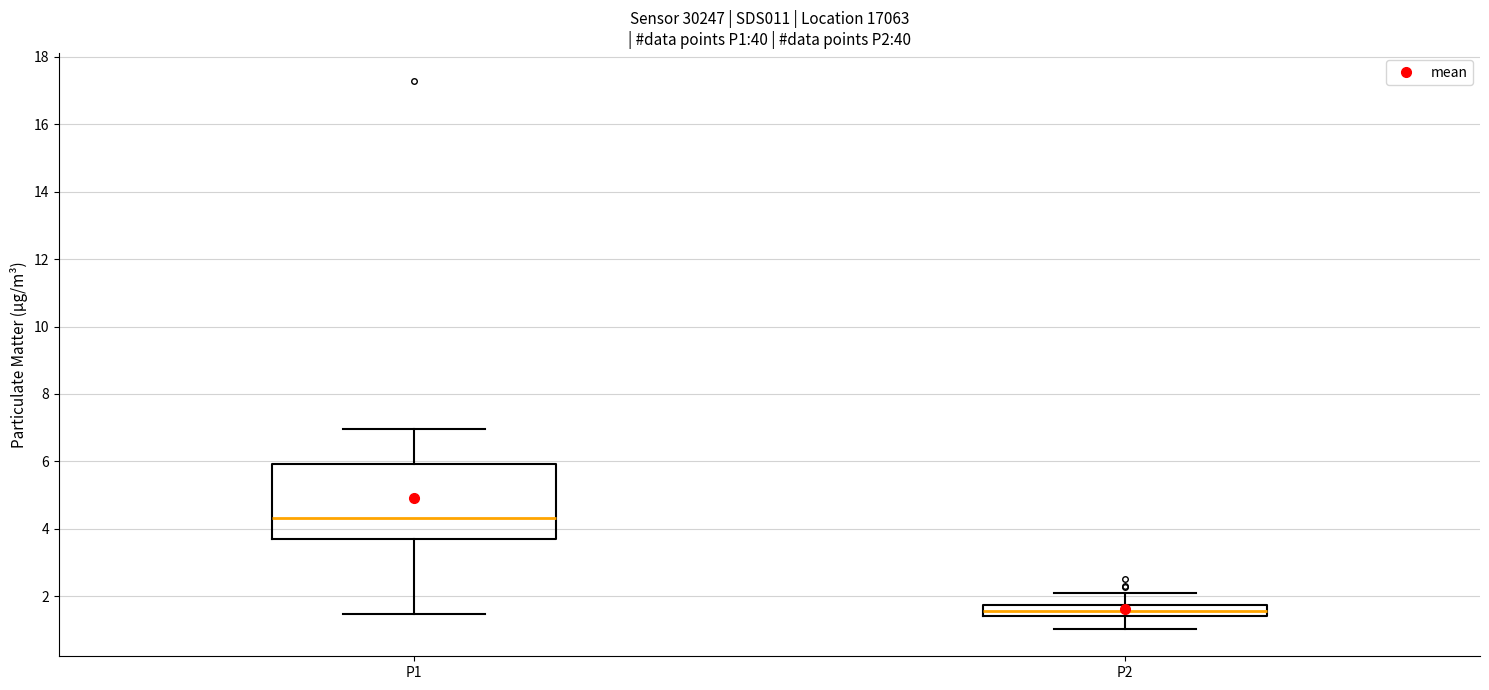

Comparing the boxes themselves (not the whiskers), which one is the tallest?

P1